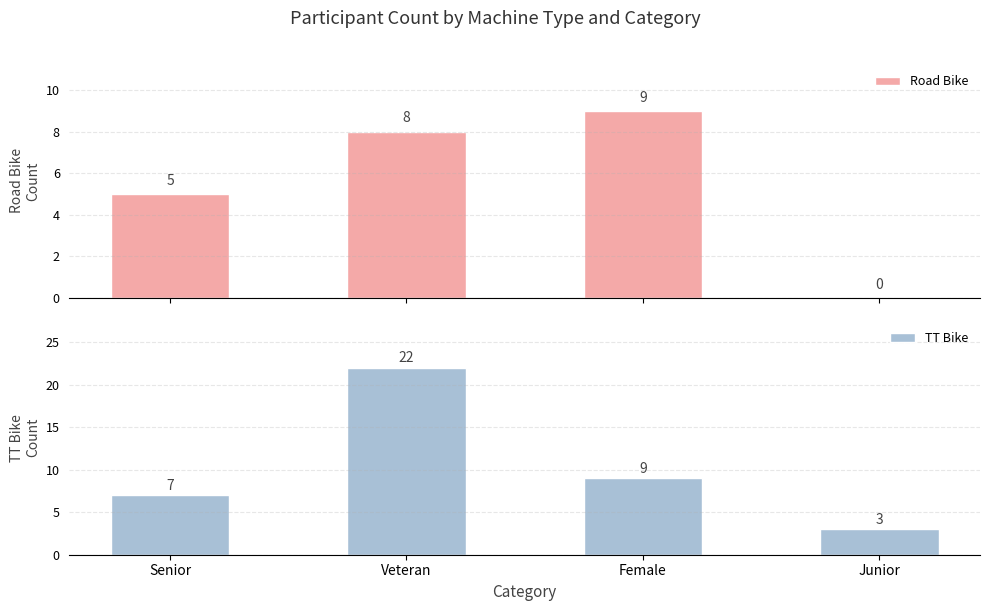

Which category has the highest value in the TT Bike series?

Veteran